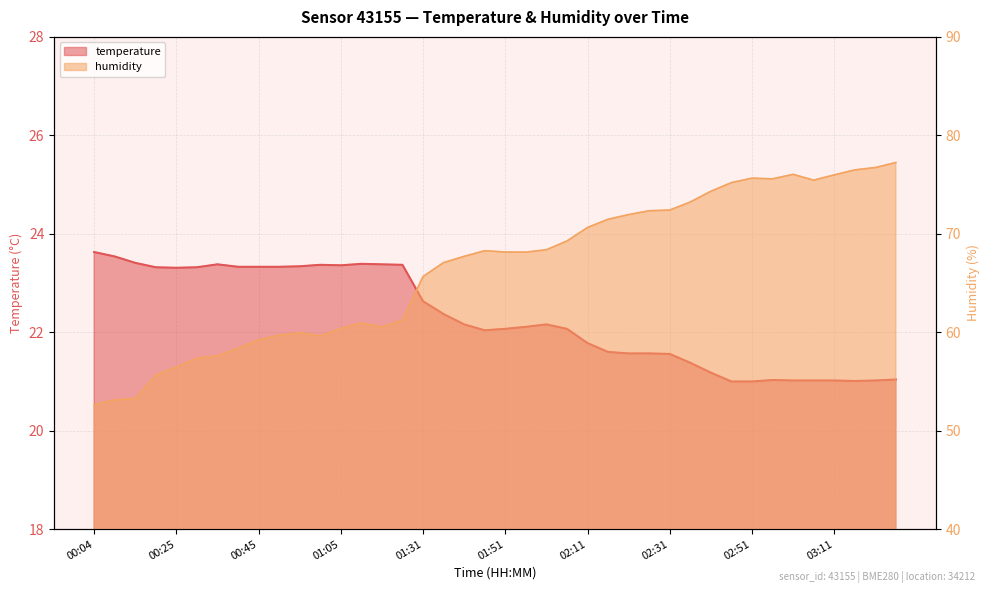

Which has a higher value, 00:50 or 03:01?

00:50